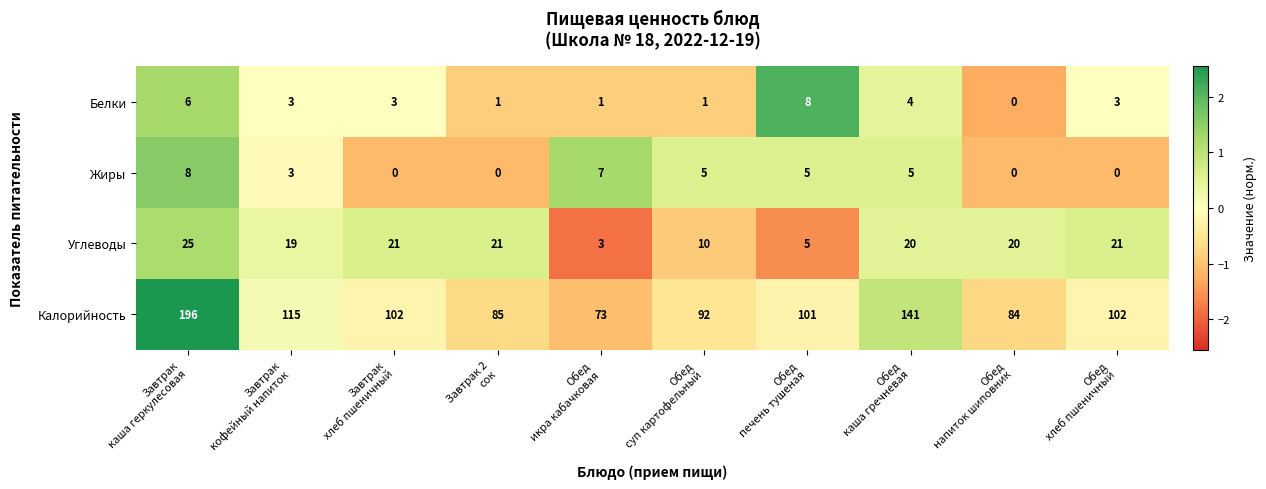

What is the maximum value shown in the chart?

196